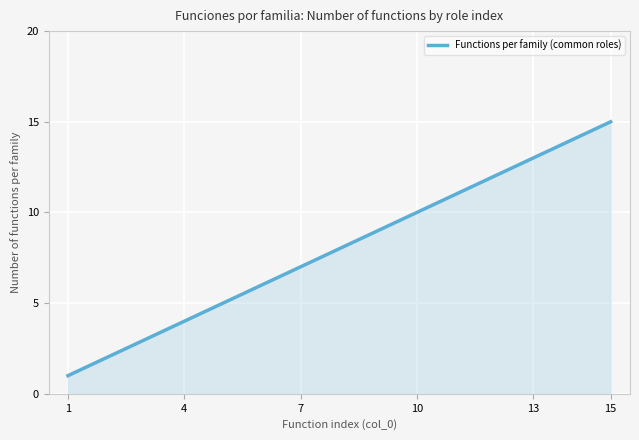

What is the difference between the maximum and minimum values?

14.0